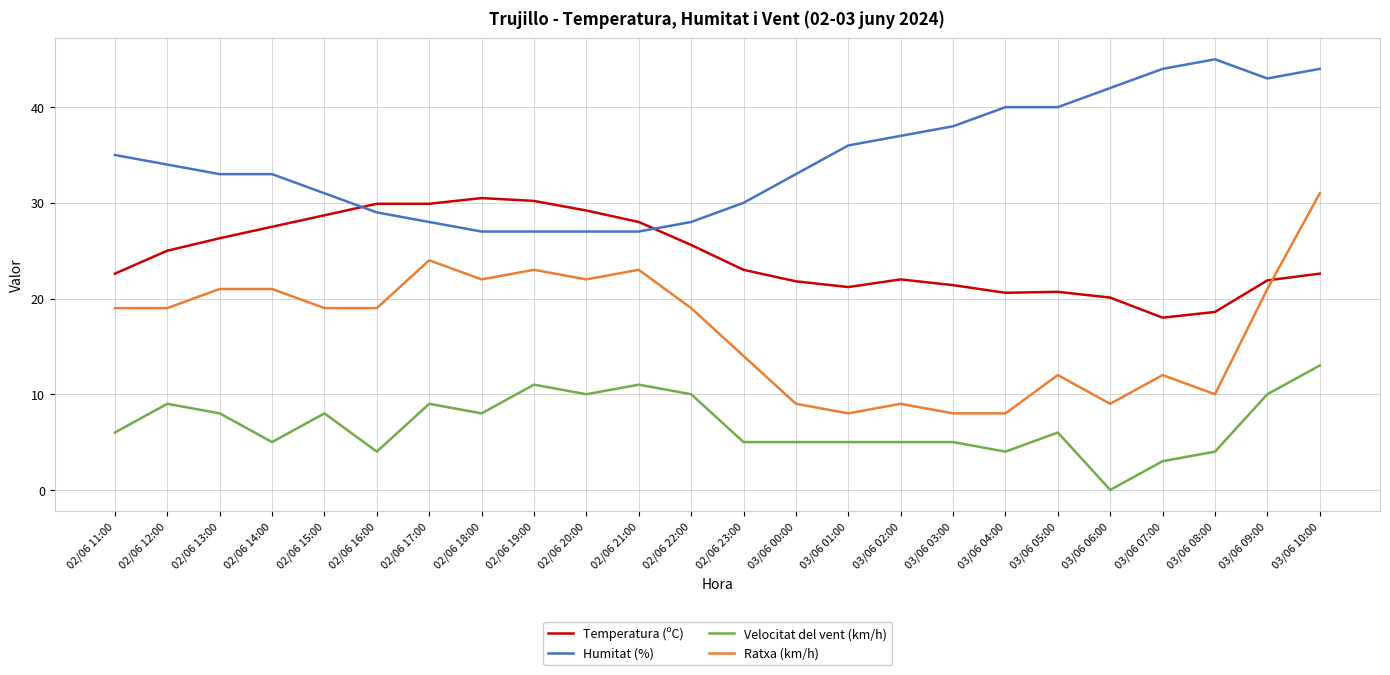

What position from the right is 03/06 02:00?

9